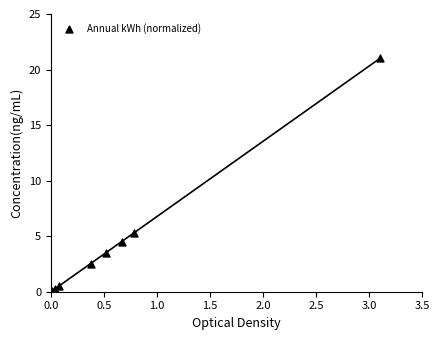

What Y value in the scatter plot is closest to 10?

5.3